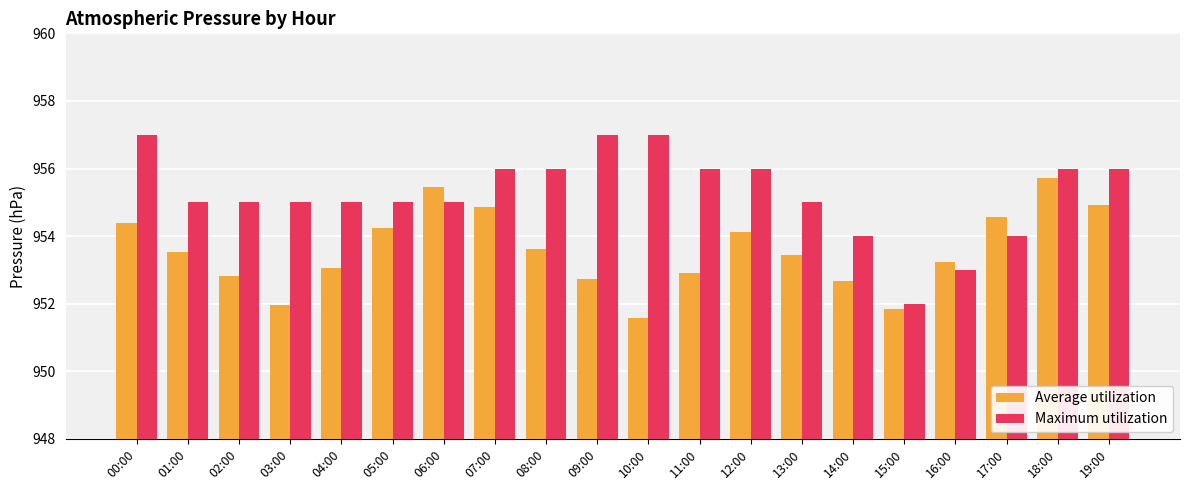

How many bars are there in each group?

2